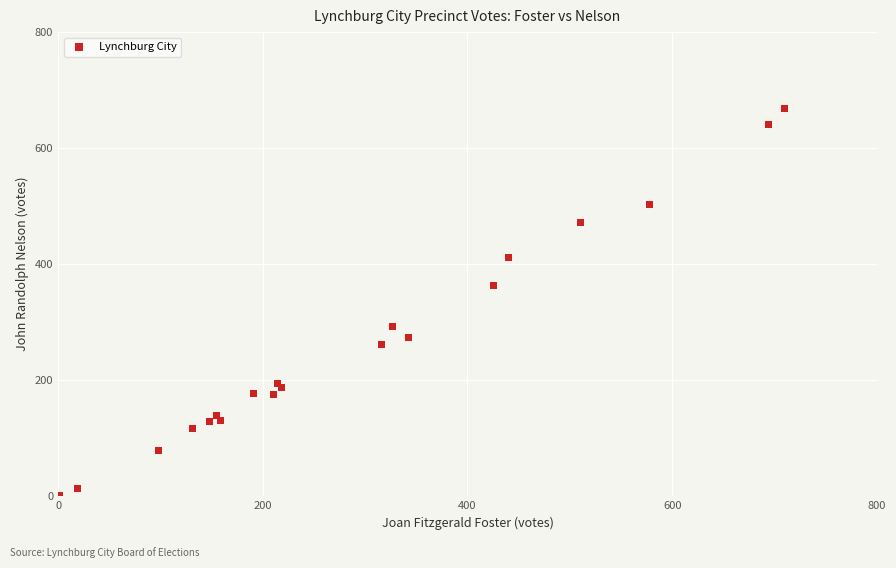

What is the range of X values (max minus min)?

709